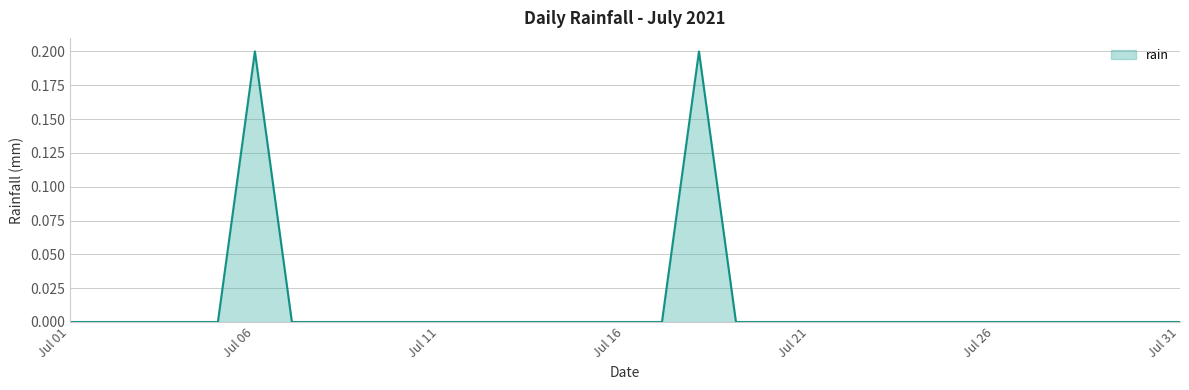

Is this an area chart (filled region under the line)?

Yes